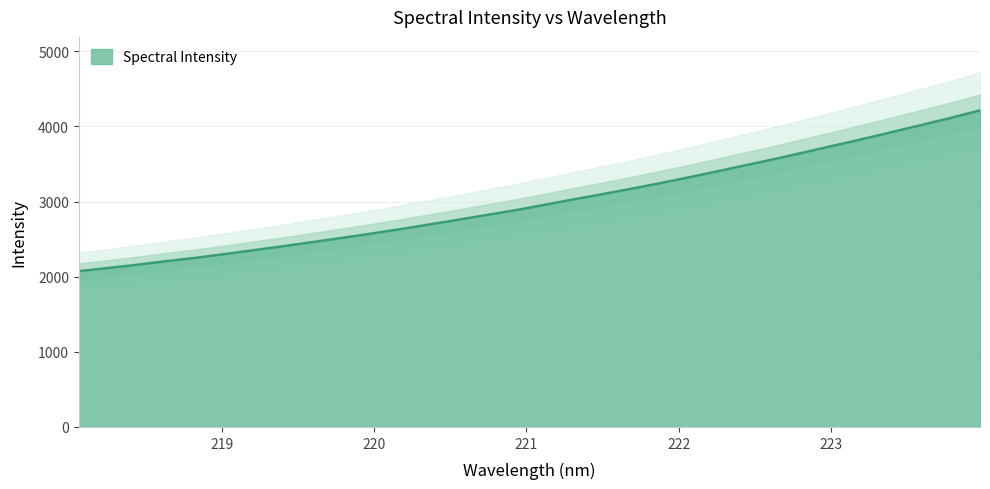

What is the value of the 19th point from the left?

3098.3